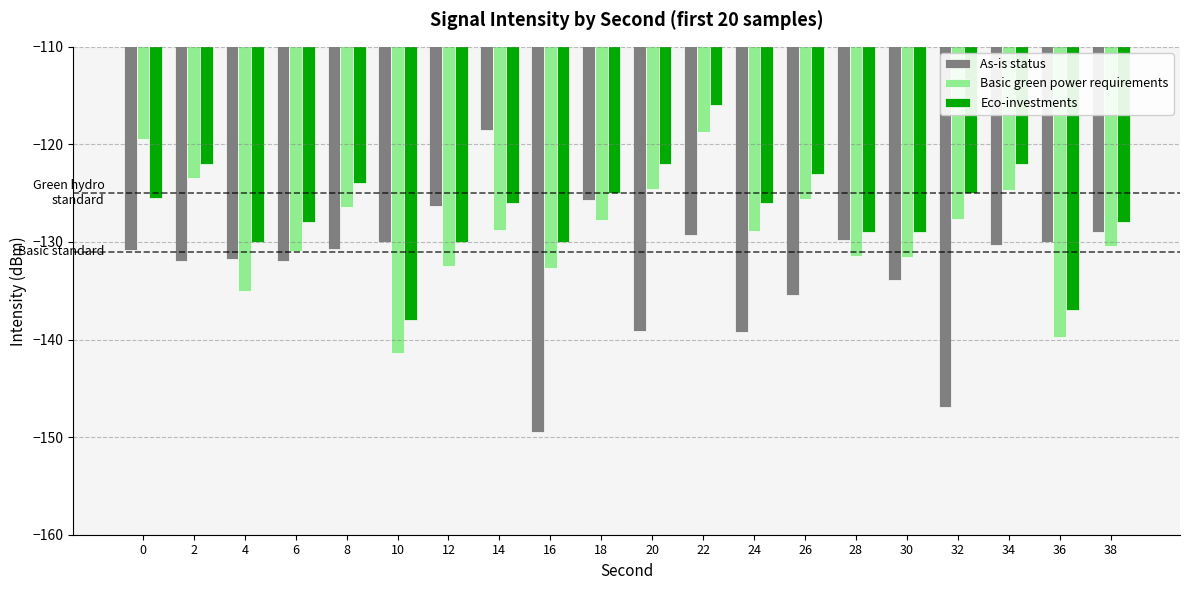

What is the sum of all Basic green power requirements values?

-2581.5